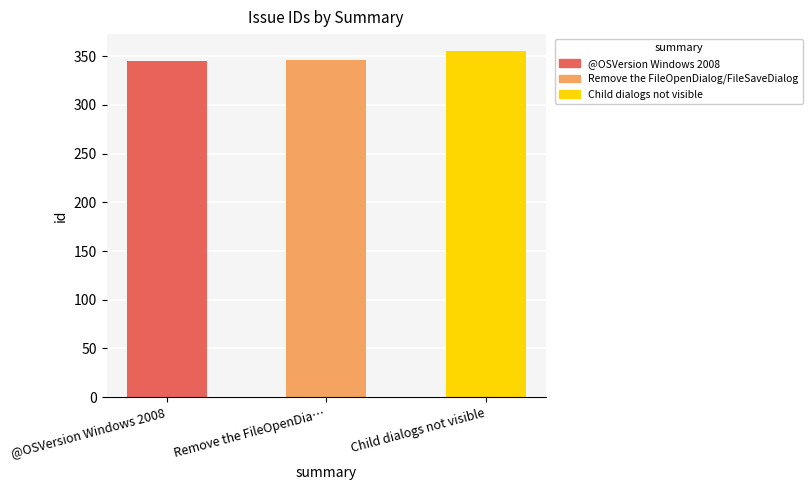

What is the approximate value at Remove the FileOpenDia…?

346